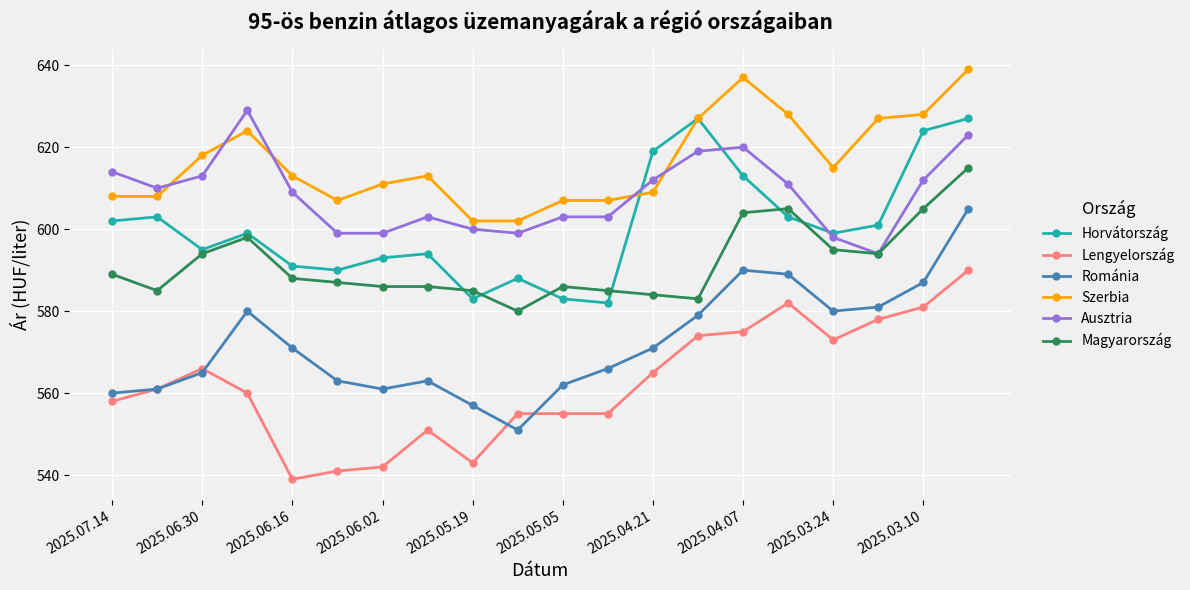

List the series in order of their peak value, lowest first.

Lengyelország, Románia, Magyarország, Horvátország, Ausztria, Szerbia